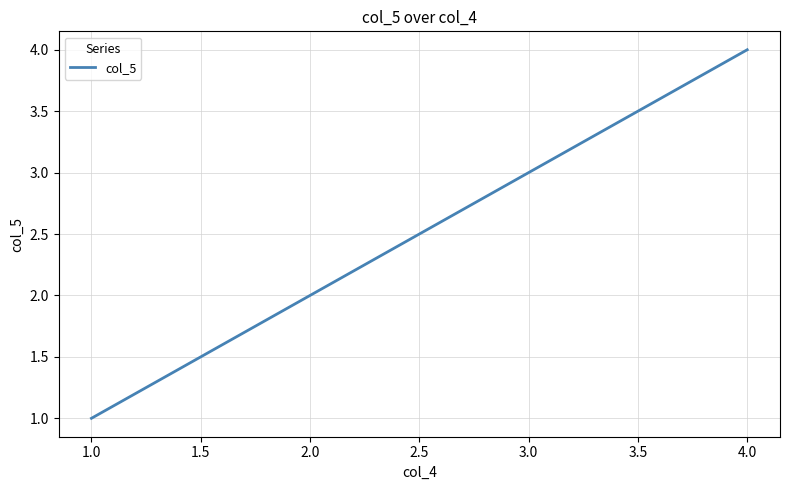

The value at 3.0 is 5. True or false?

False